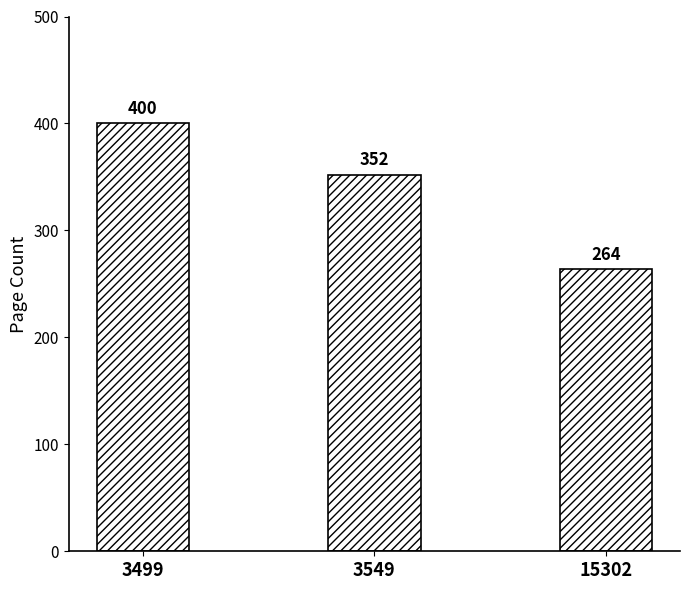

Read the value at 3549.

352